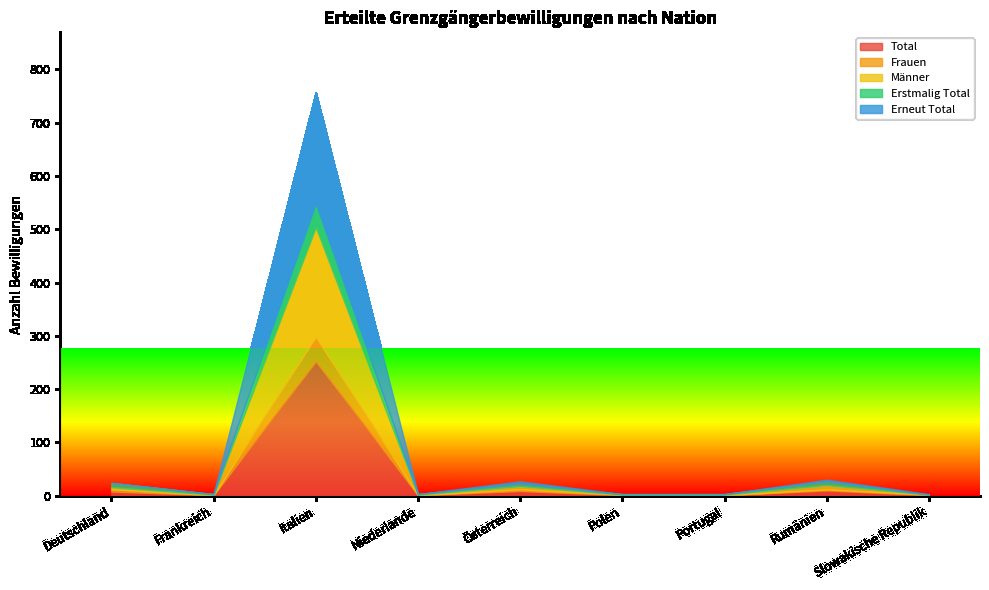

At which category is the sum across all series the highest?

Italien